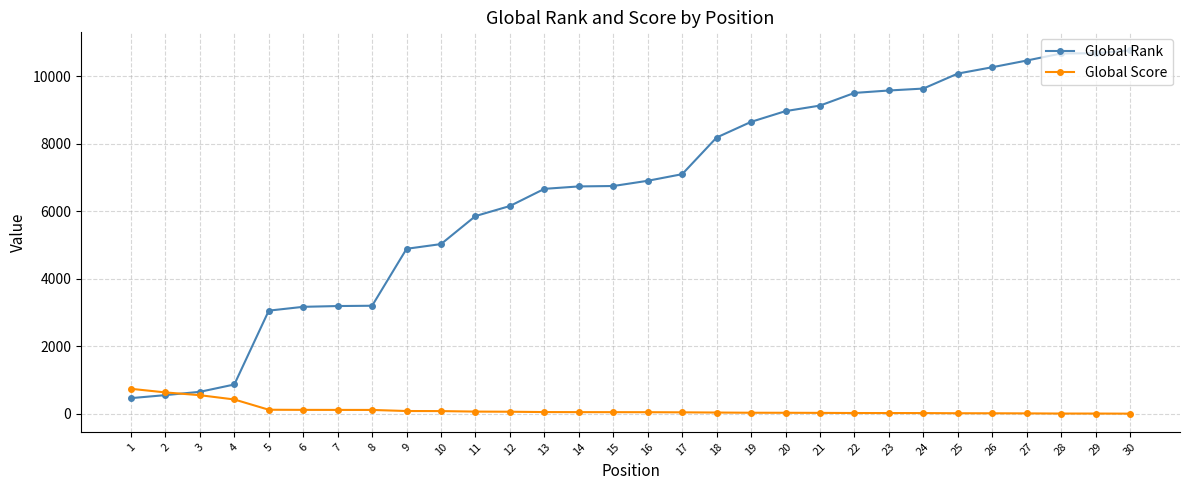

Which series has the widest spread of values?

Global Rank